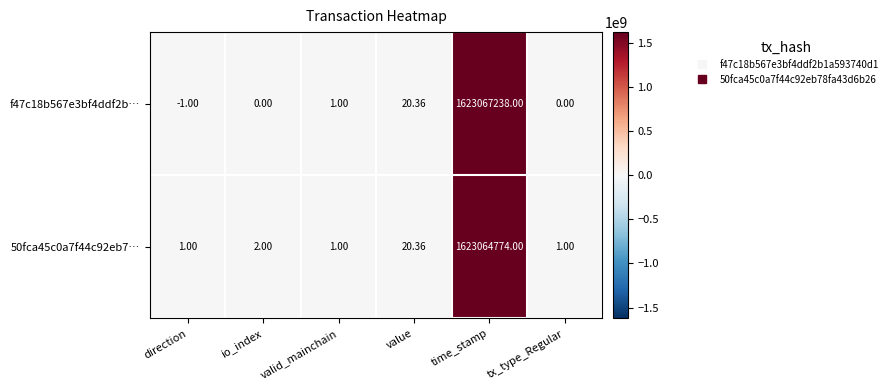

What is the spread (max minus min) of values at tx_type_Regular?

1.0